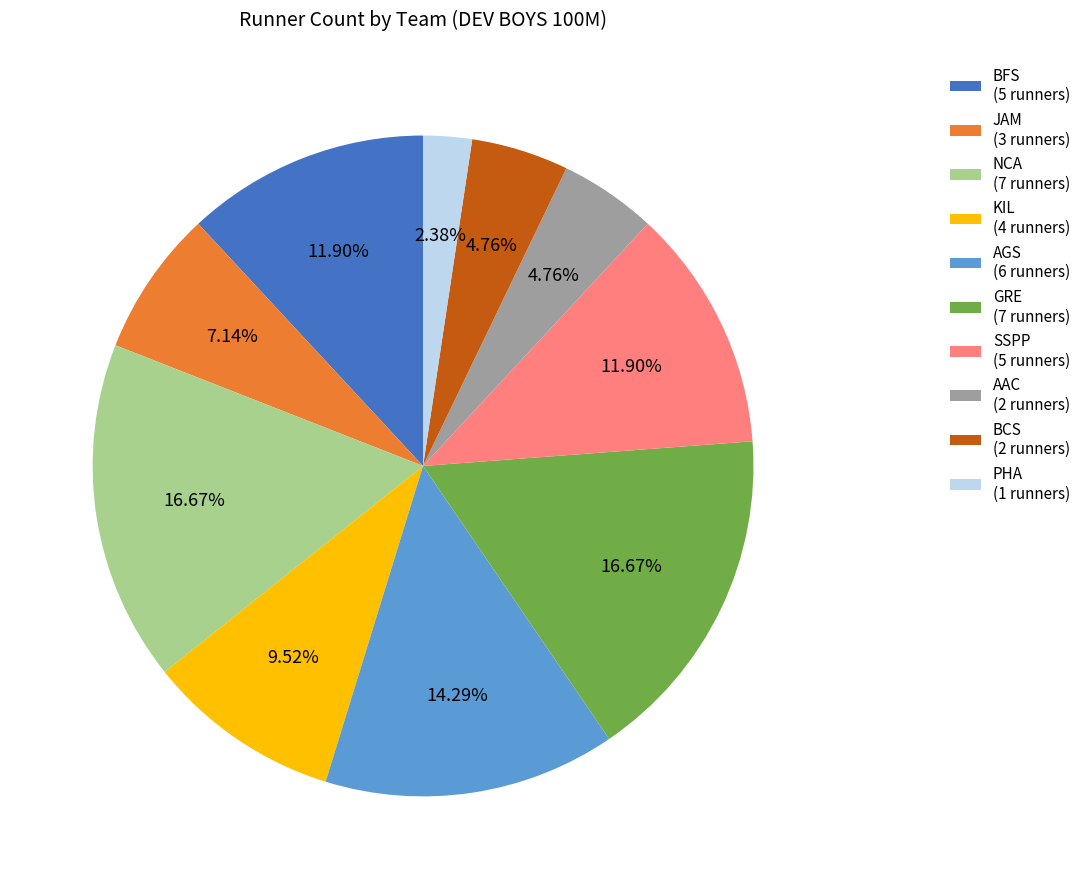

What percentage do PHA and BCS together represent?

7.1%